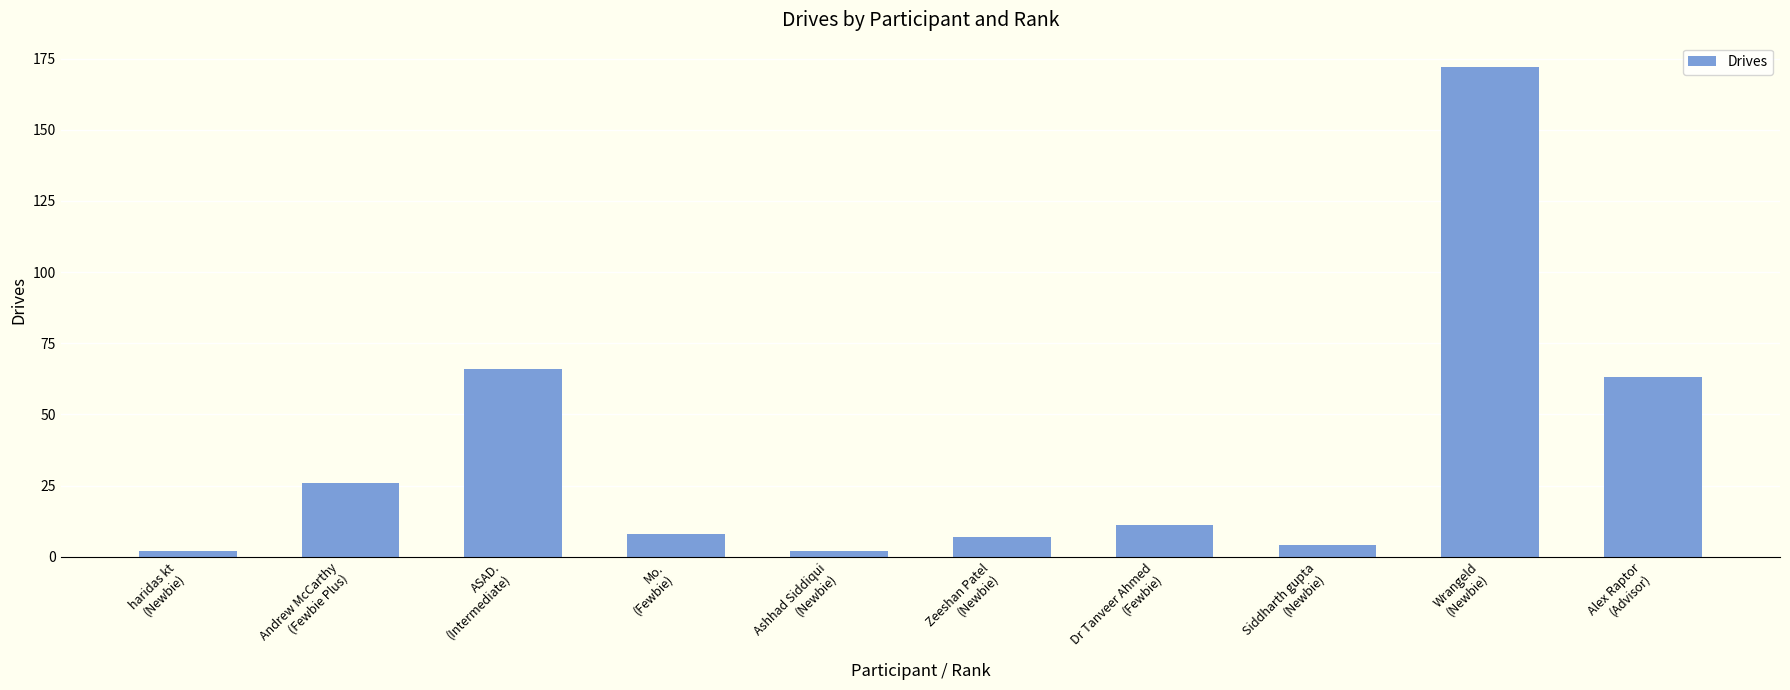

What is the maximum value shown in the chart?

172